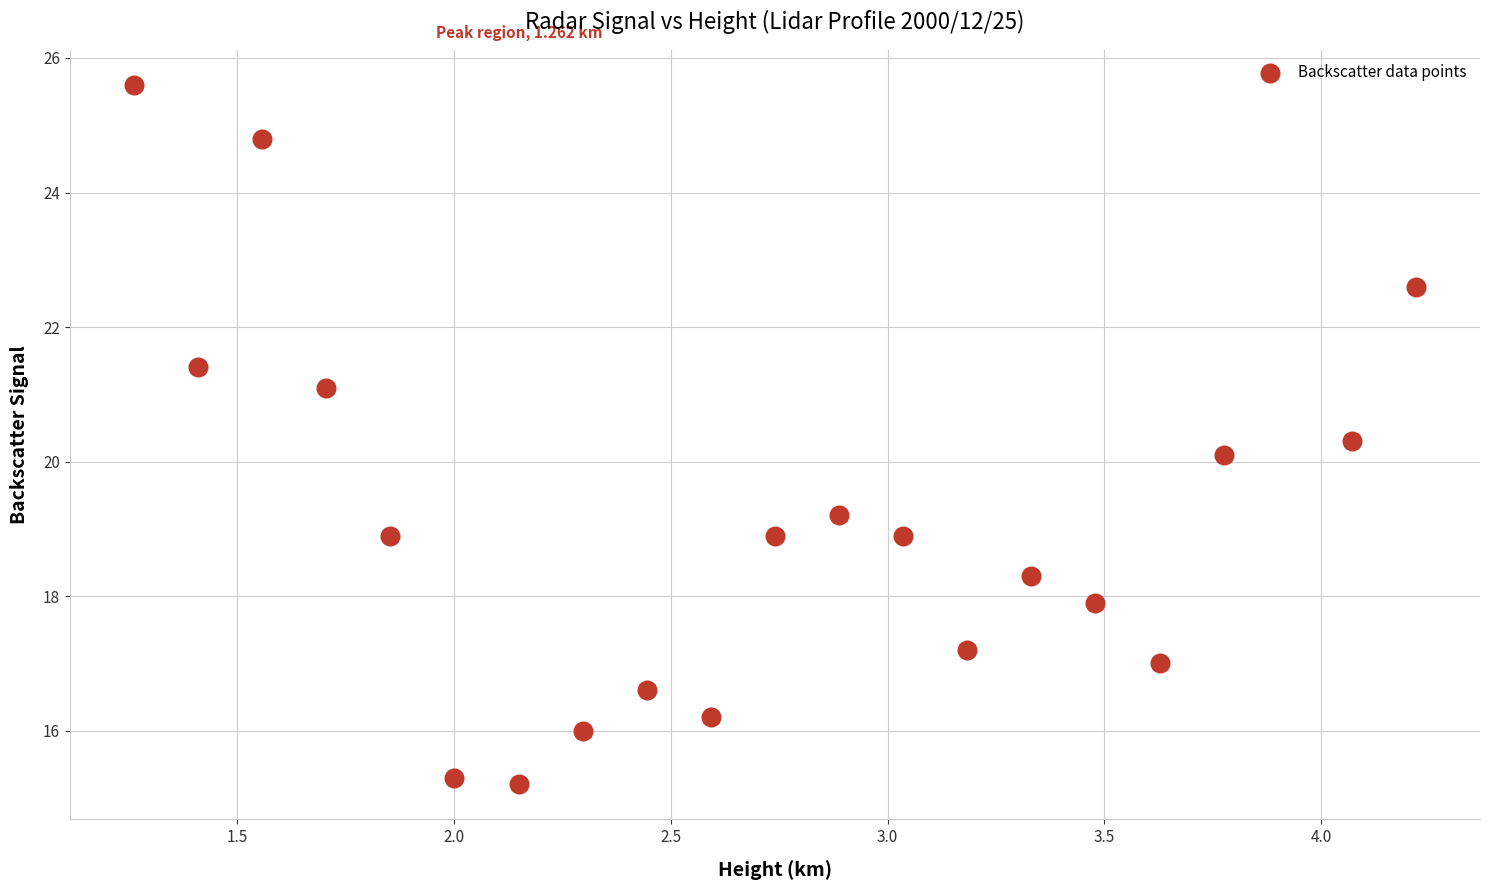

What is the range of Y values (max minus min)?

10.4